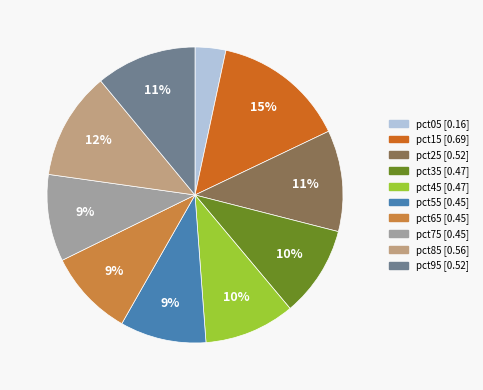

Count the number of slices in the pie.

10